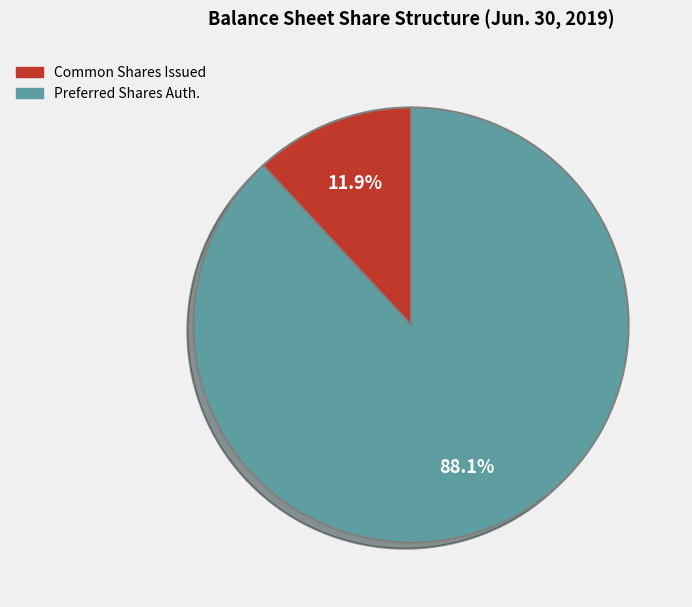

Is the sum of Preferred Shares Auth. and Common Shares Issued greater than half?

Yes